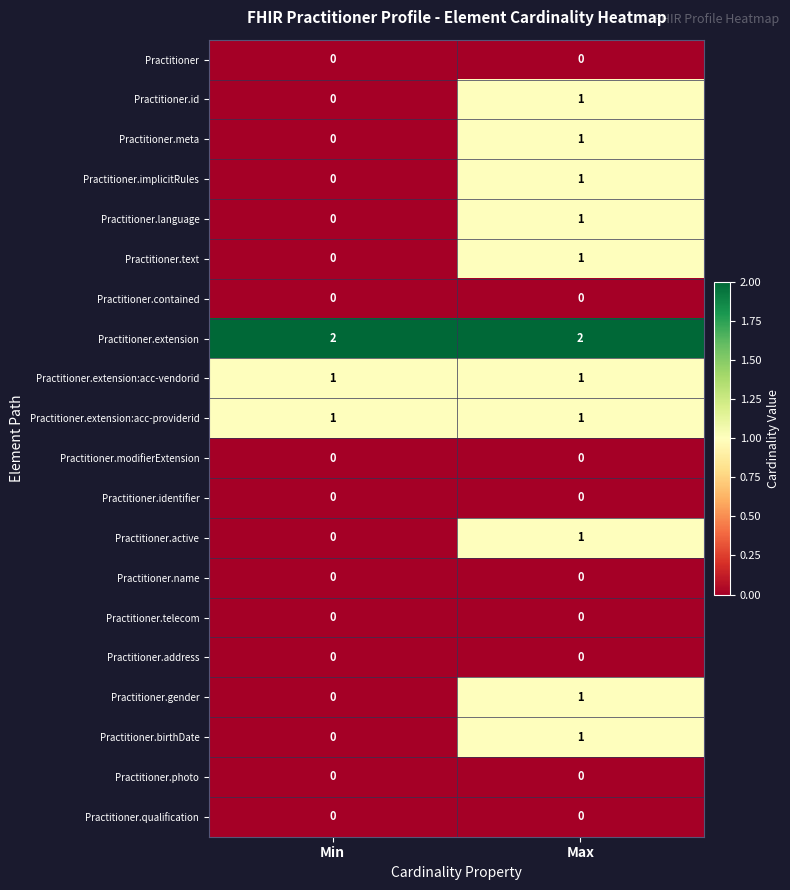

What is the total value across all series at Max?

12